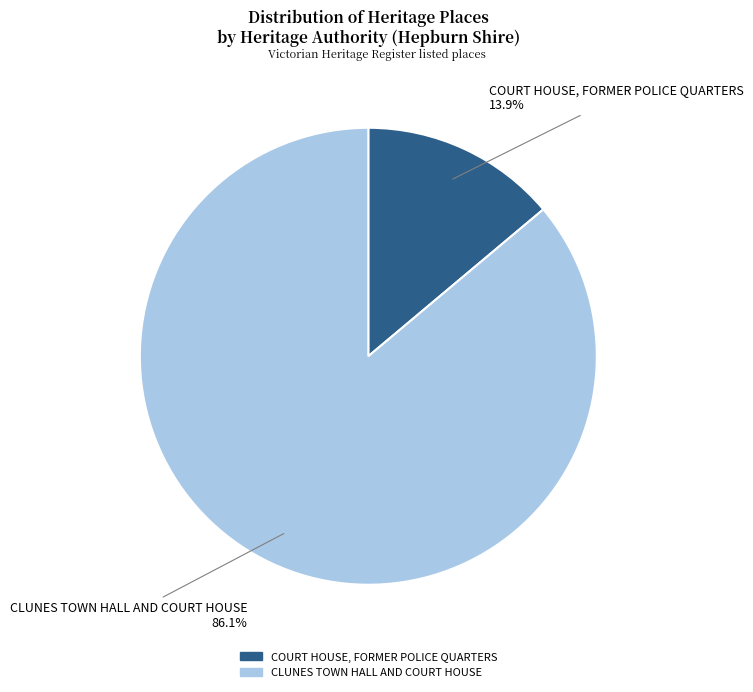

Is it true that COURT HOUSE, FORMER POLICE QUARTERS is 14% of the pie?

True